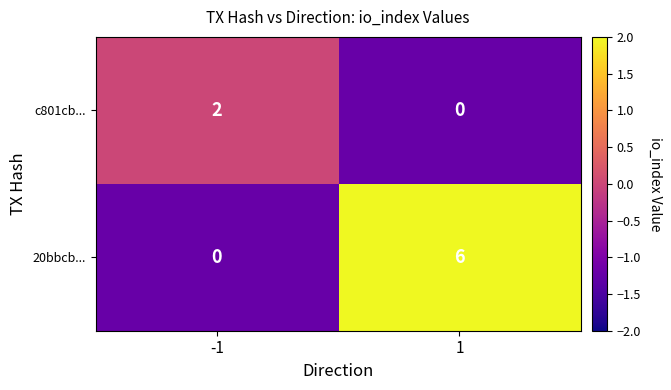

Which series changed the most between -1 and 1?

20bbcb...